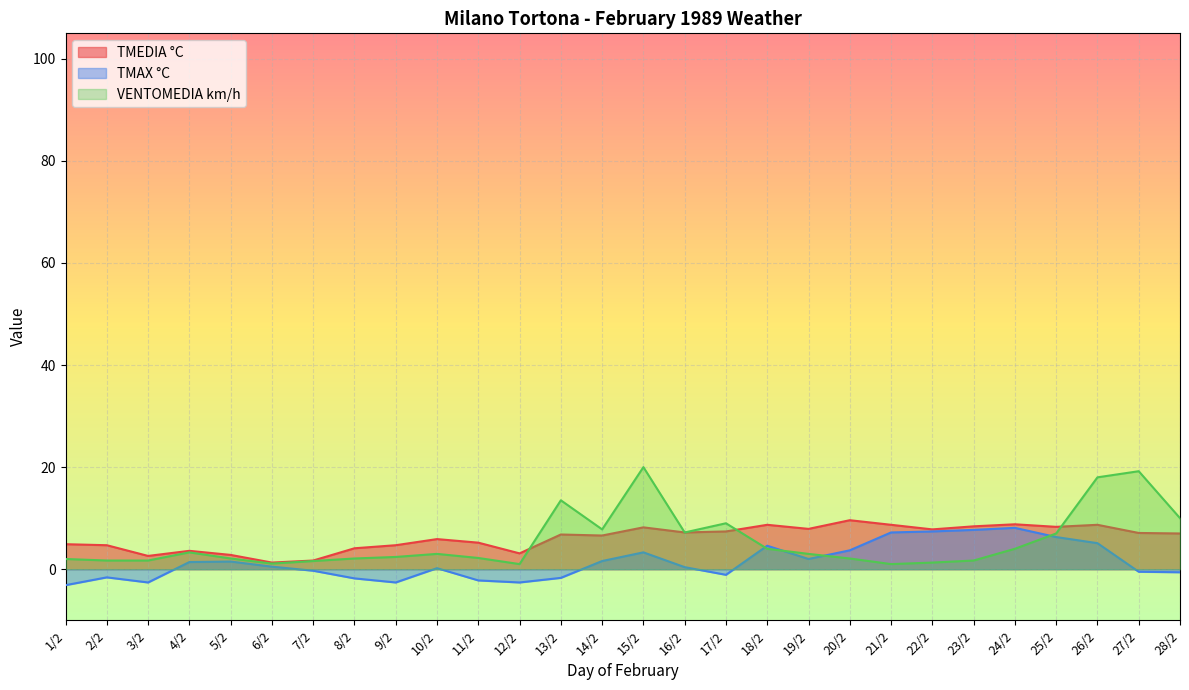

What is the difference between the maximum and minimum values in the VENTOMEDIA km/h series?

19.0